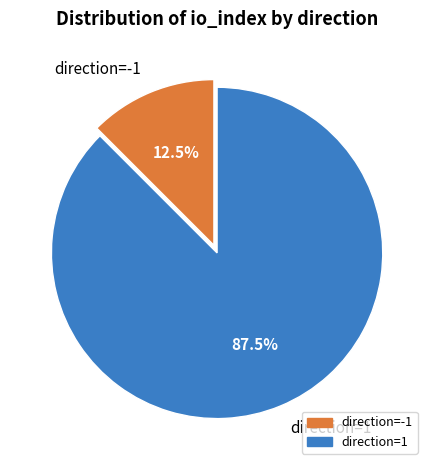

How many slices are in this pie chart?

2